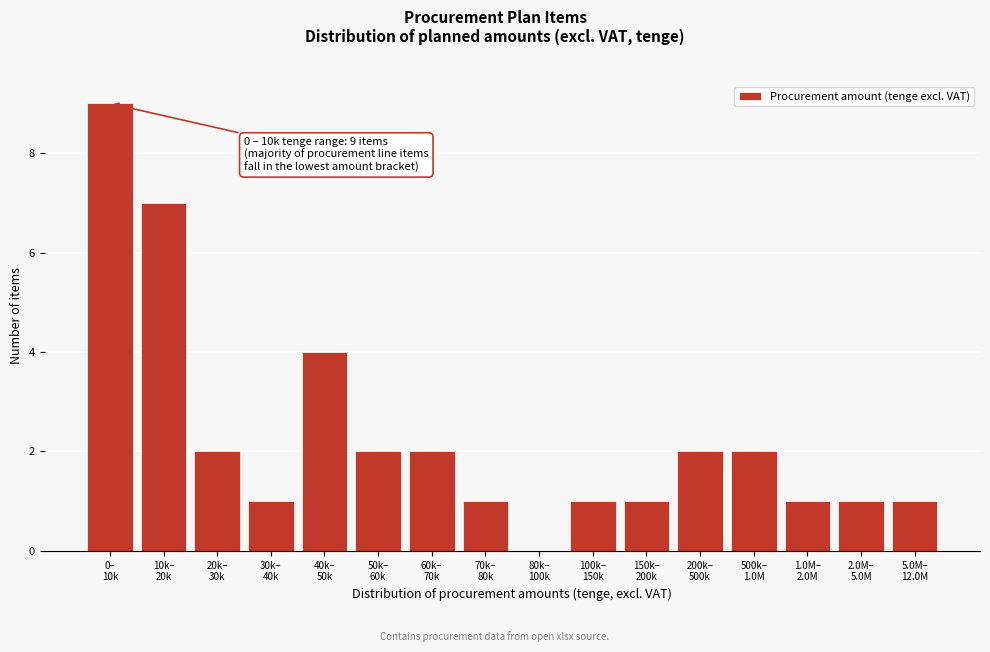

What is the sum of all values?

37